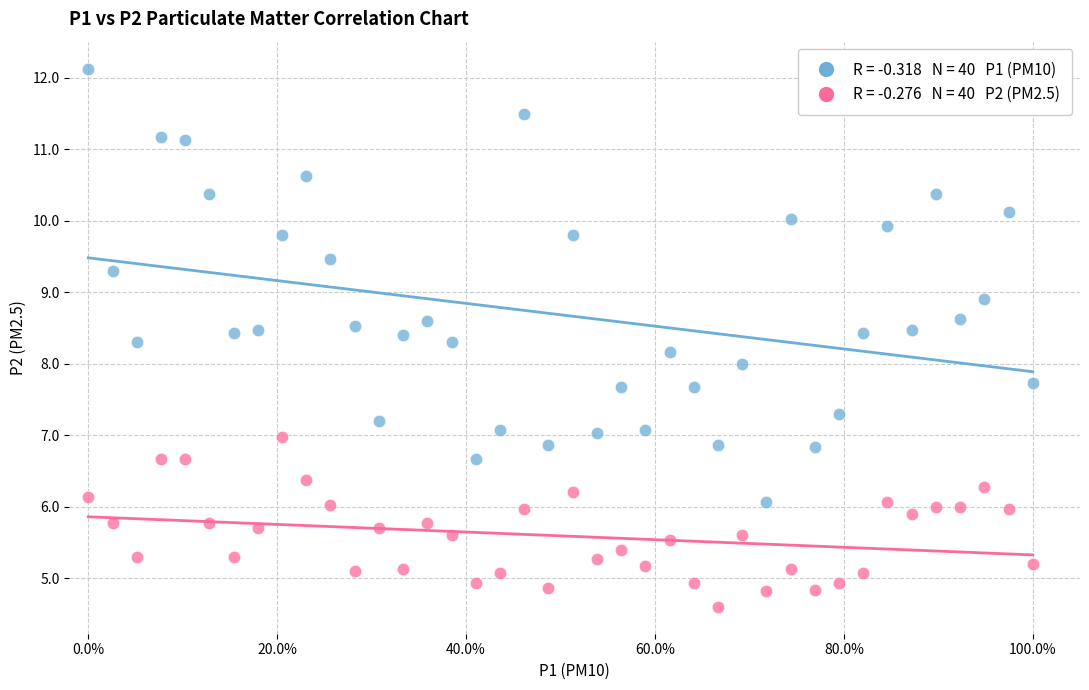

Across all data points, what is the range of X values (max minus min)?

1.0